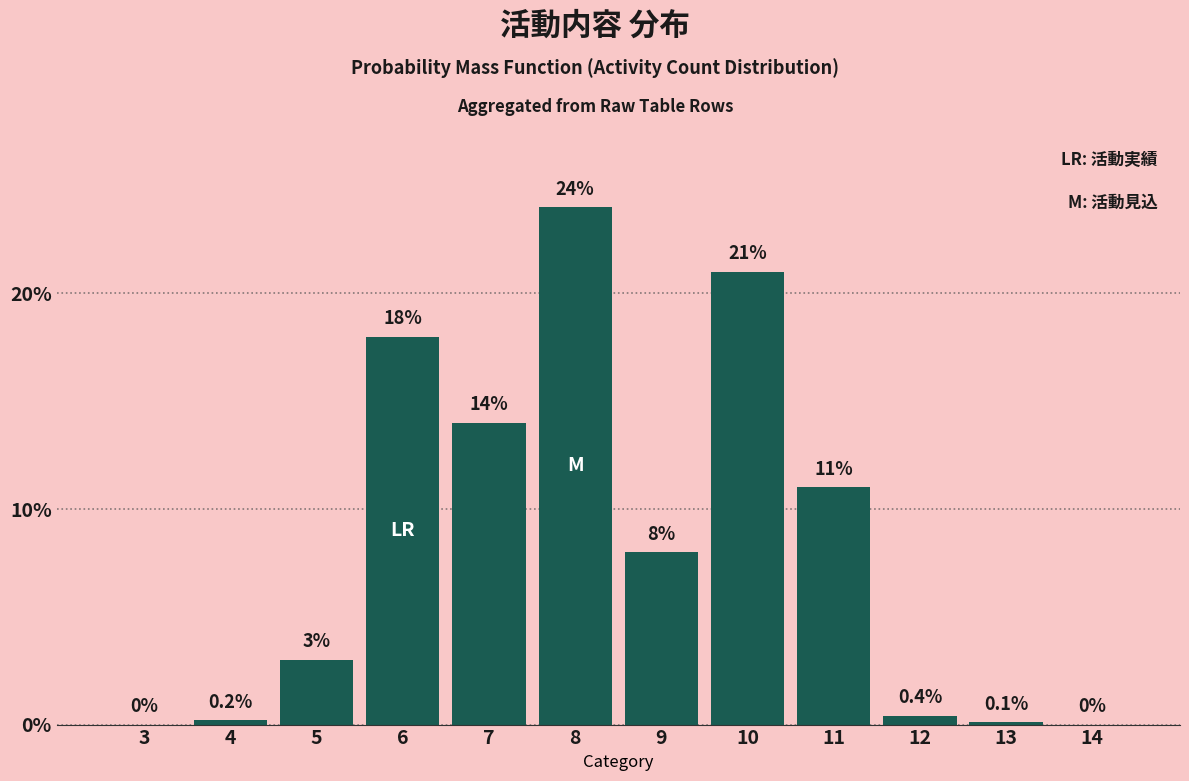

Reading left to right, list all the values displayed in this chart.

3=0.0	4=0.2	5=3.0	6=18.0	7=14.0	8=24.0	9=8.0	10=21.0	11=11.0	12=0.4	13=0.1	14=0.0